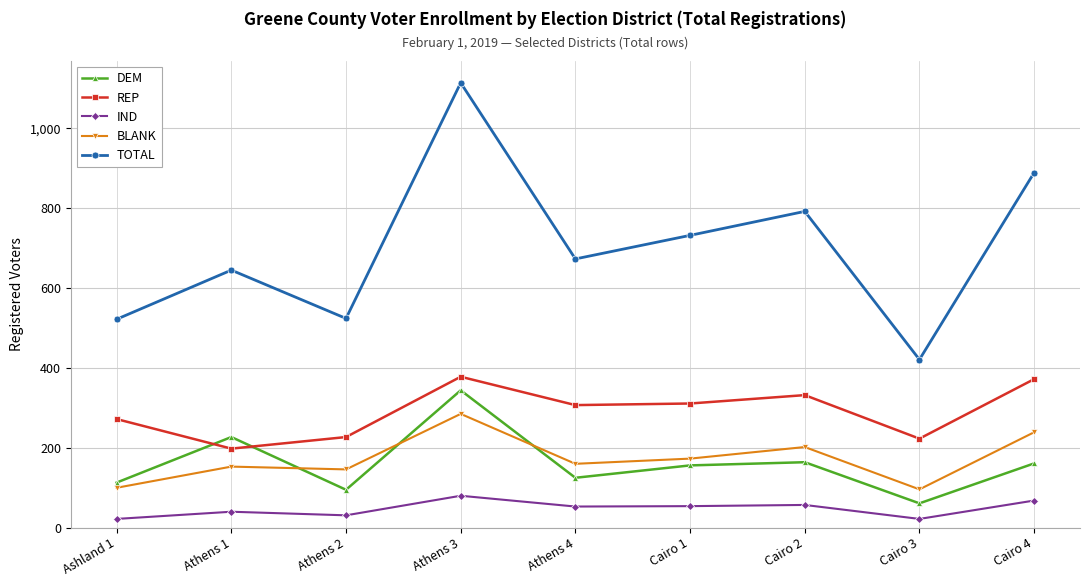

Rank the series by their maximum value, from highest to lowest.

TOTAL, REP, DEM, BLANK, IND